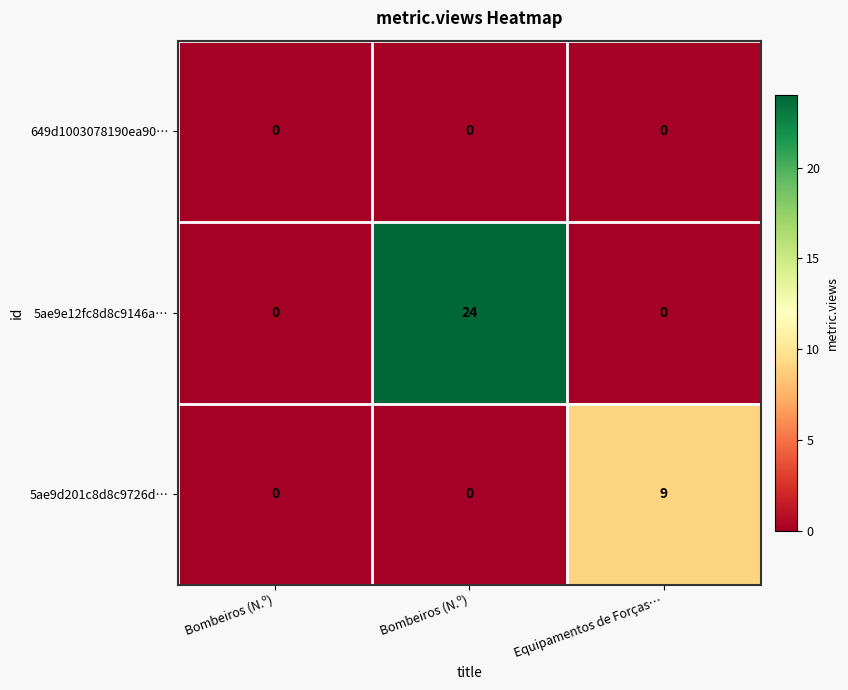

Count the number of categories in the chart.

3